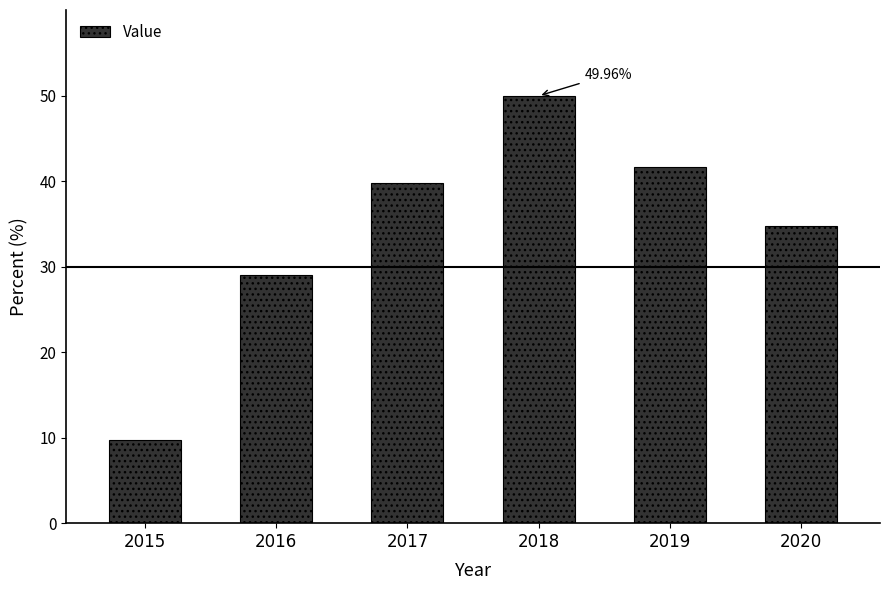

What is the greatest value displayed?

50.0